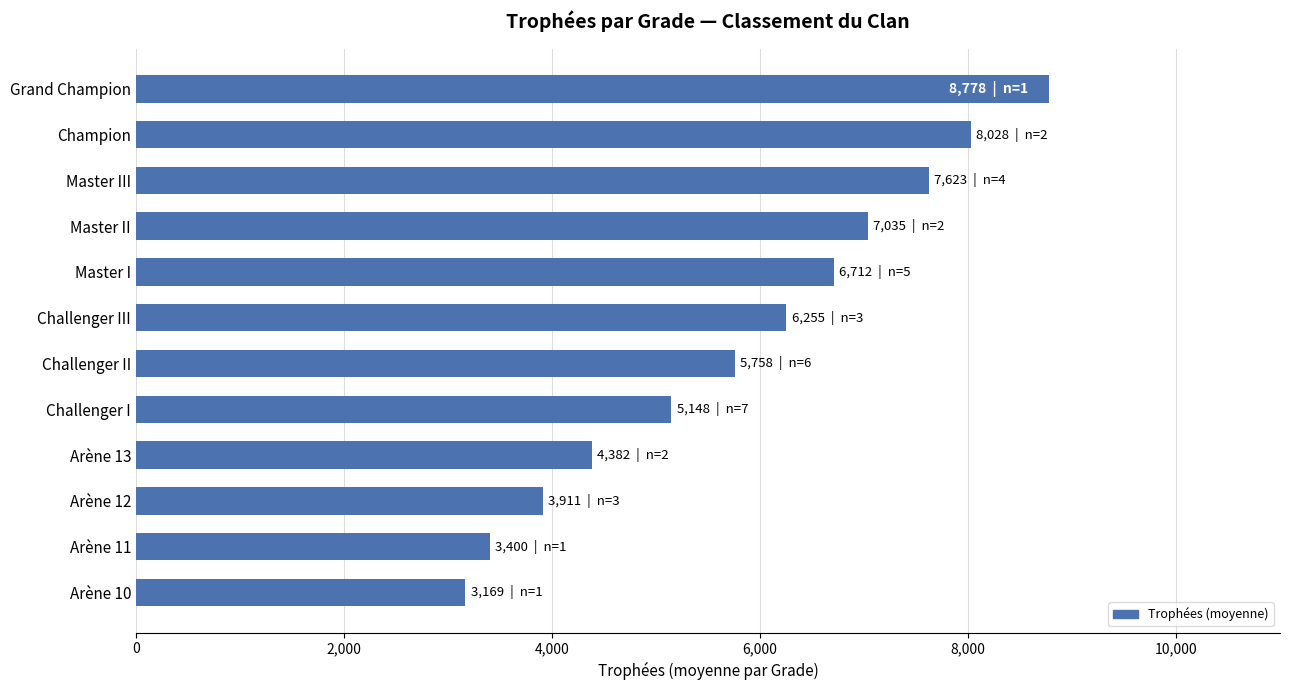

What is the value of the 3rd bar from the top?

7623.0